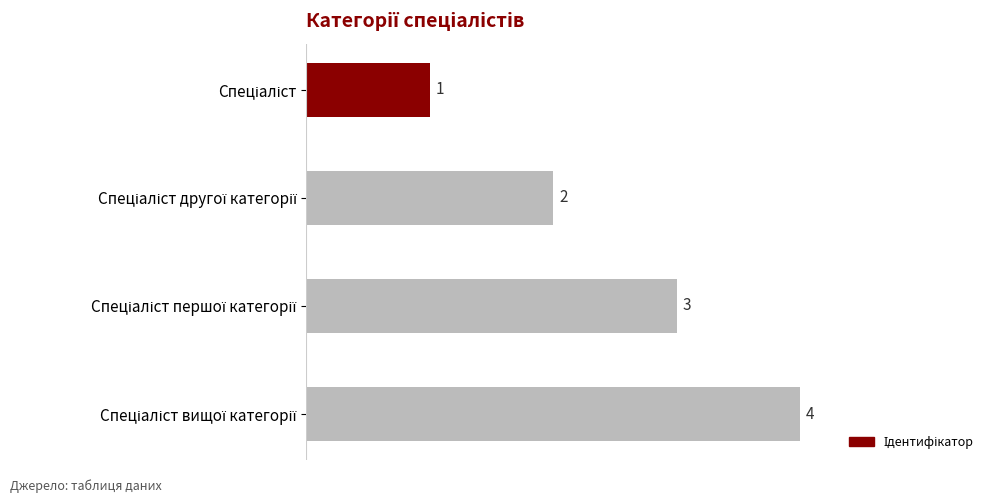

What is the maximum value shown in the chart?

4